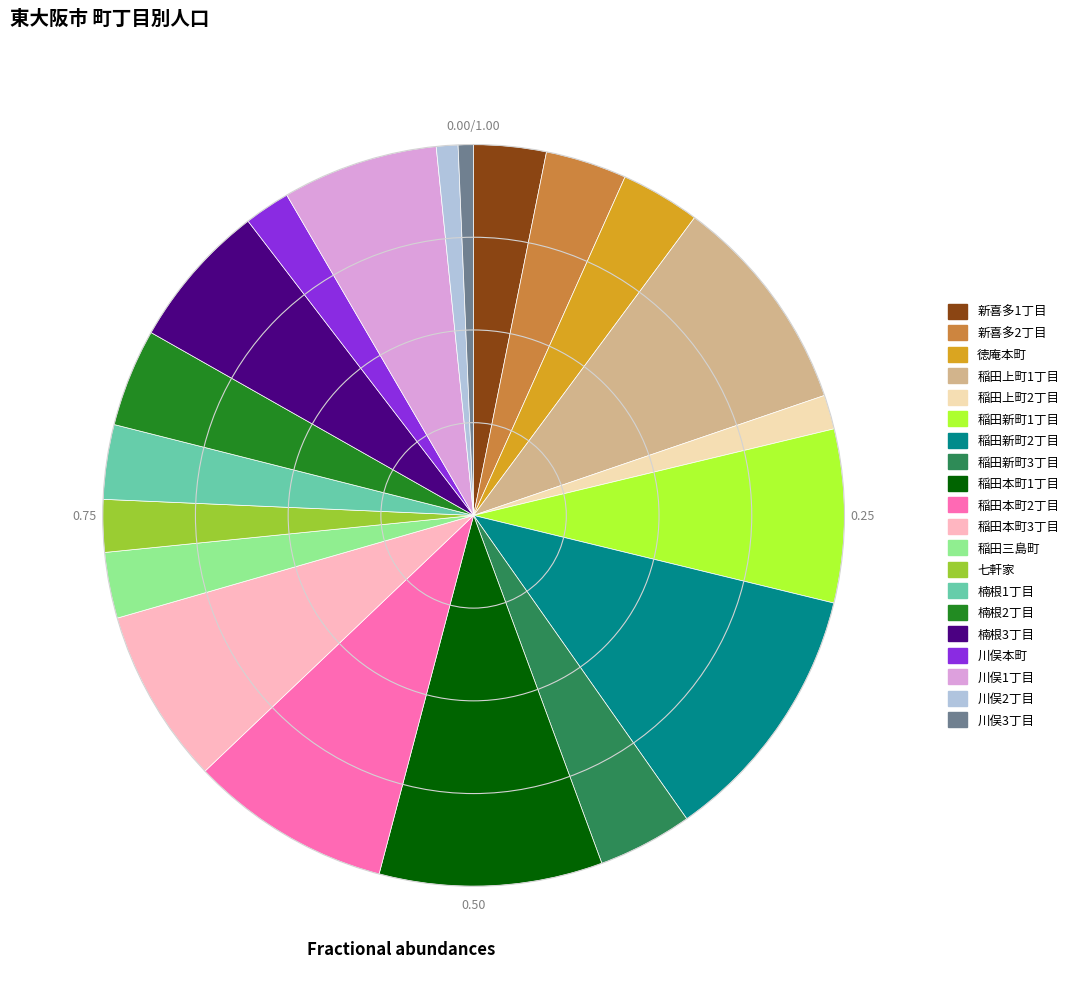

How many segments does this pie chart have?

20